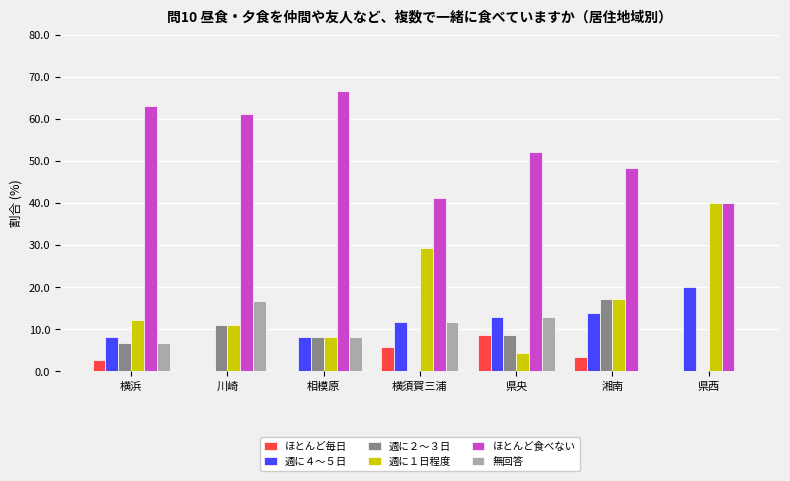

Is it true that ほとんど食べない equals 48.3 at 湘南?

True